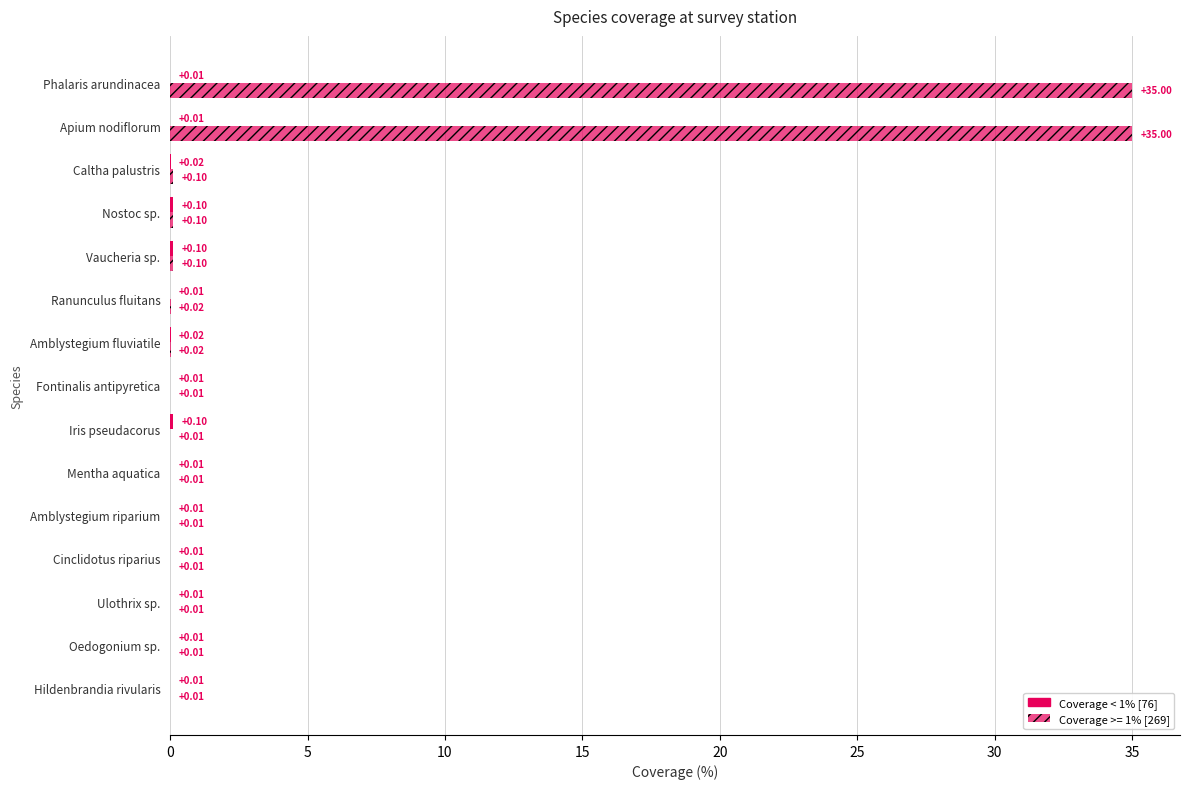

How many series are shown in this chart?

2